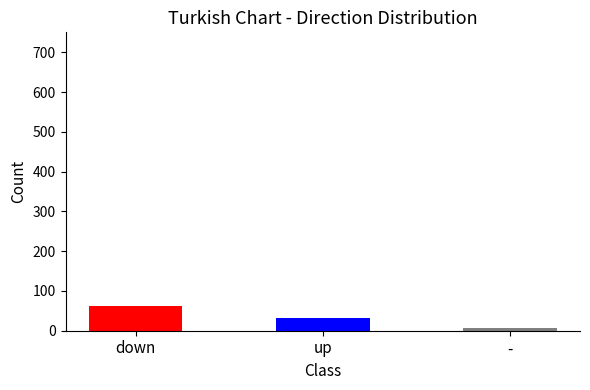

What position from the left is down?

1